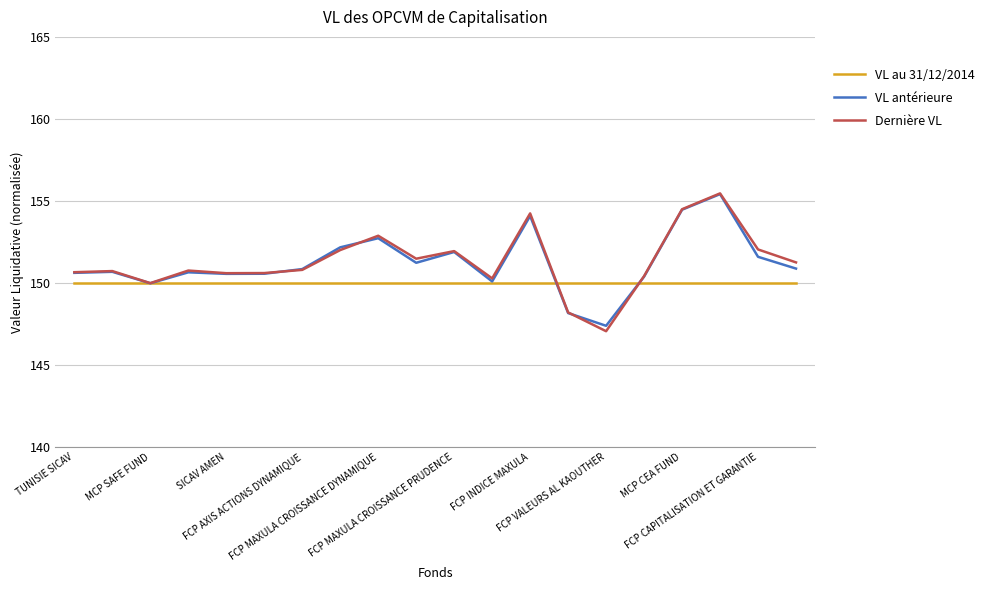

Which series has the largest range (max minus min)?

Dernière VL